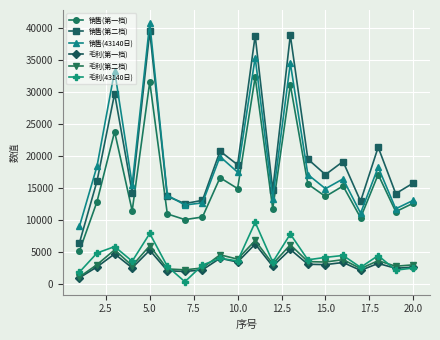

Does the chart display data point markers on the line(s)?

Yes